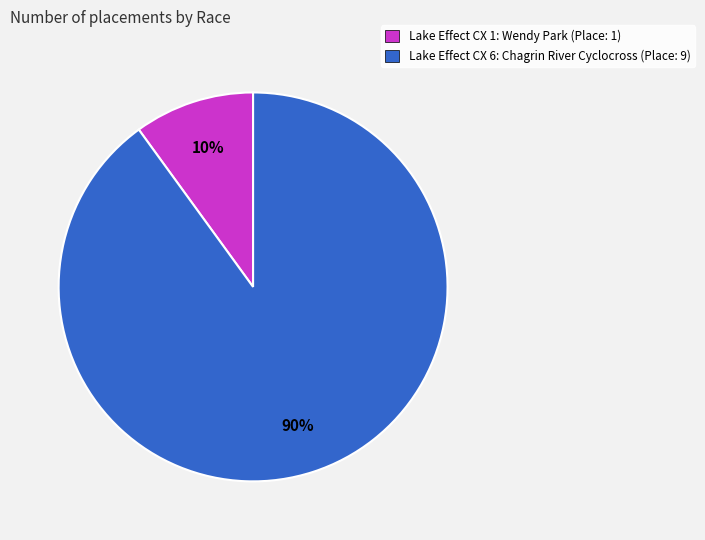

The Lake Effect CX 6: Chagrin River Cyclocross slice represents 90% of the pie. True or false?

True